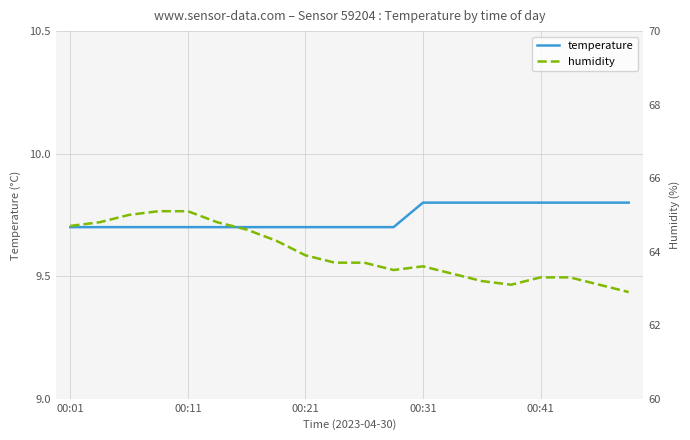

What is the difference between the highest and lowest values at 7?

54.6